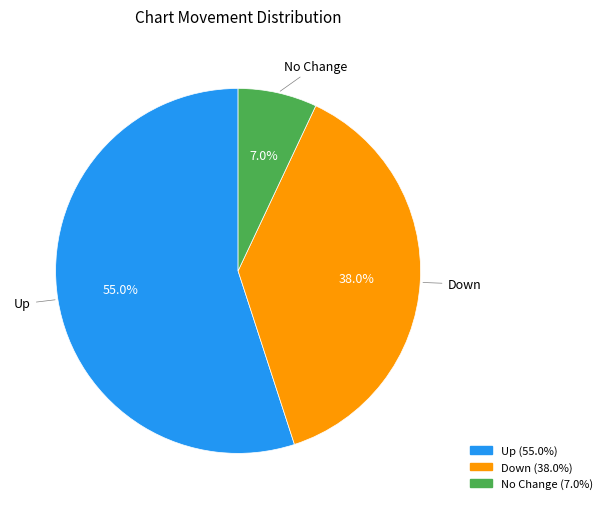

Is there any slice that represents more than half of the pie?

Yes